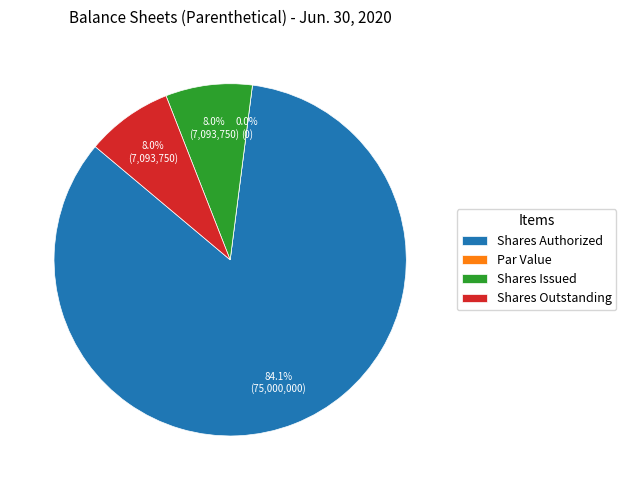

How many segments does this pie chart have?

4